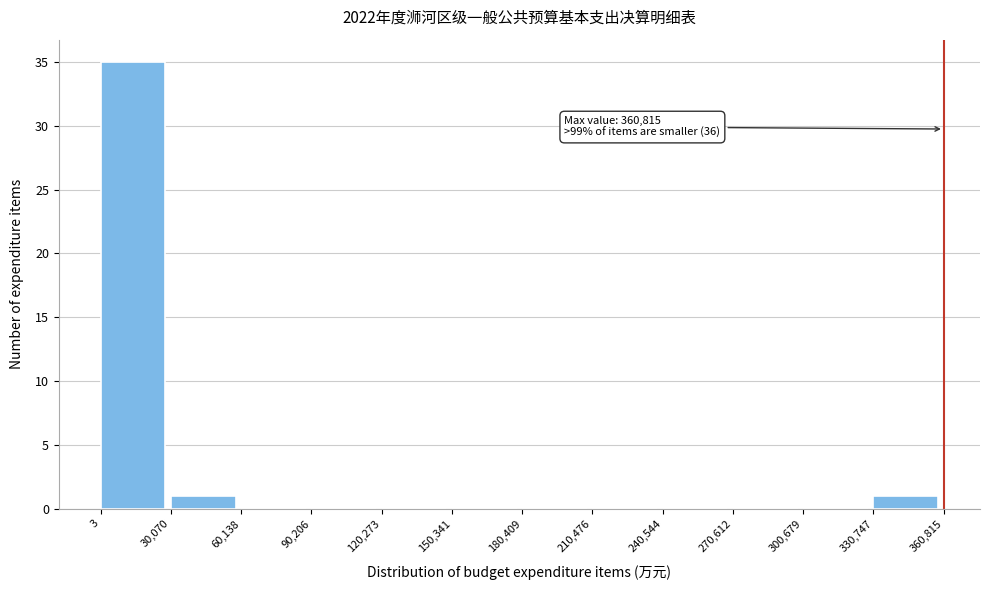

Over which range of the x-axis is the bar tallest?

3 to 30,070